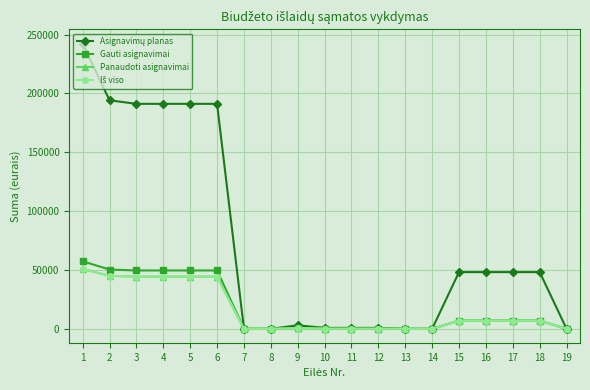

List the series in order of their peak value, highest first.

Asignavimų planas, Gauti asignavimai, Panaudoti asignavimai, Iš viso